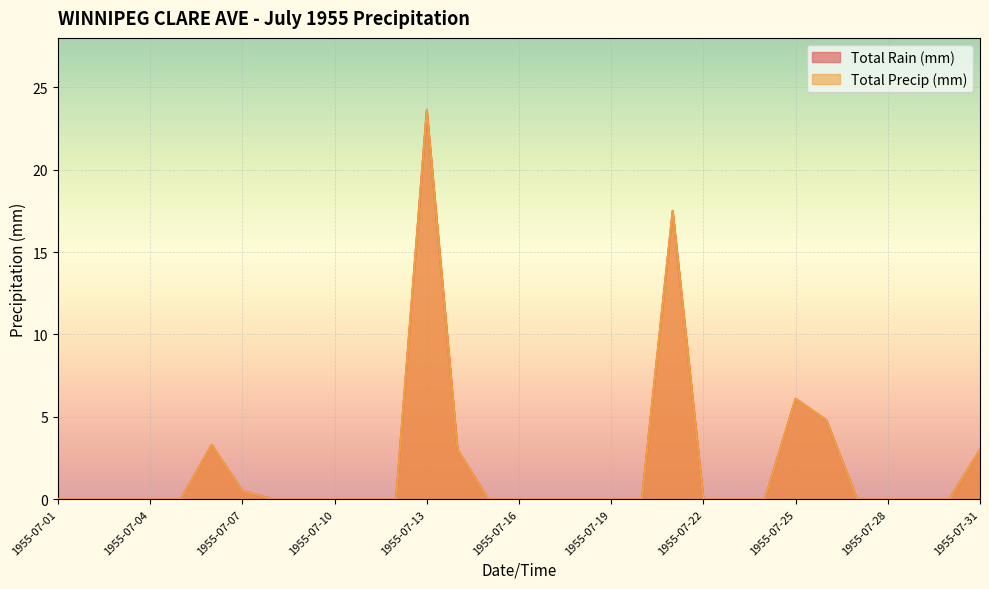

True or false: Total Precip (mm) and Total Rain (mm) cross at least once.

False